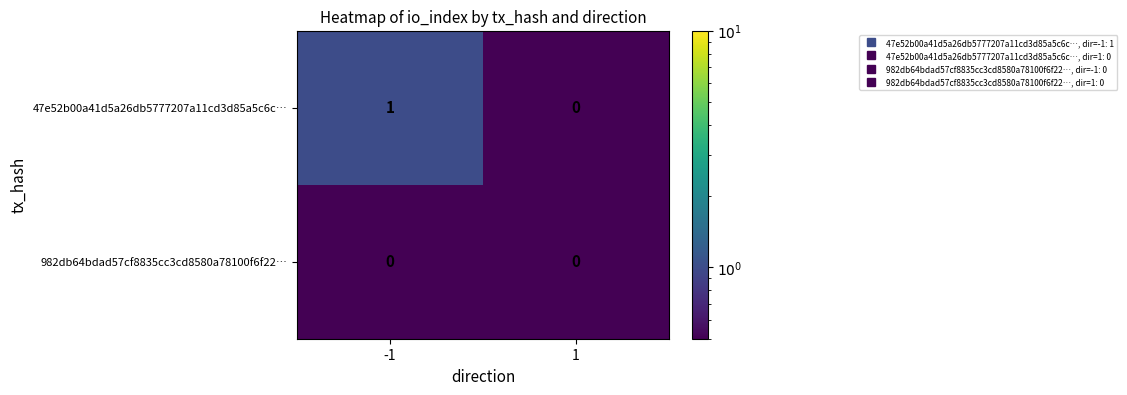

At which category is the sum across all series the highest?

-1